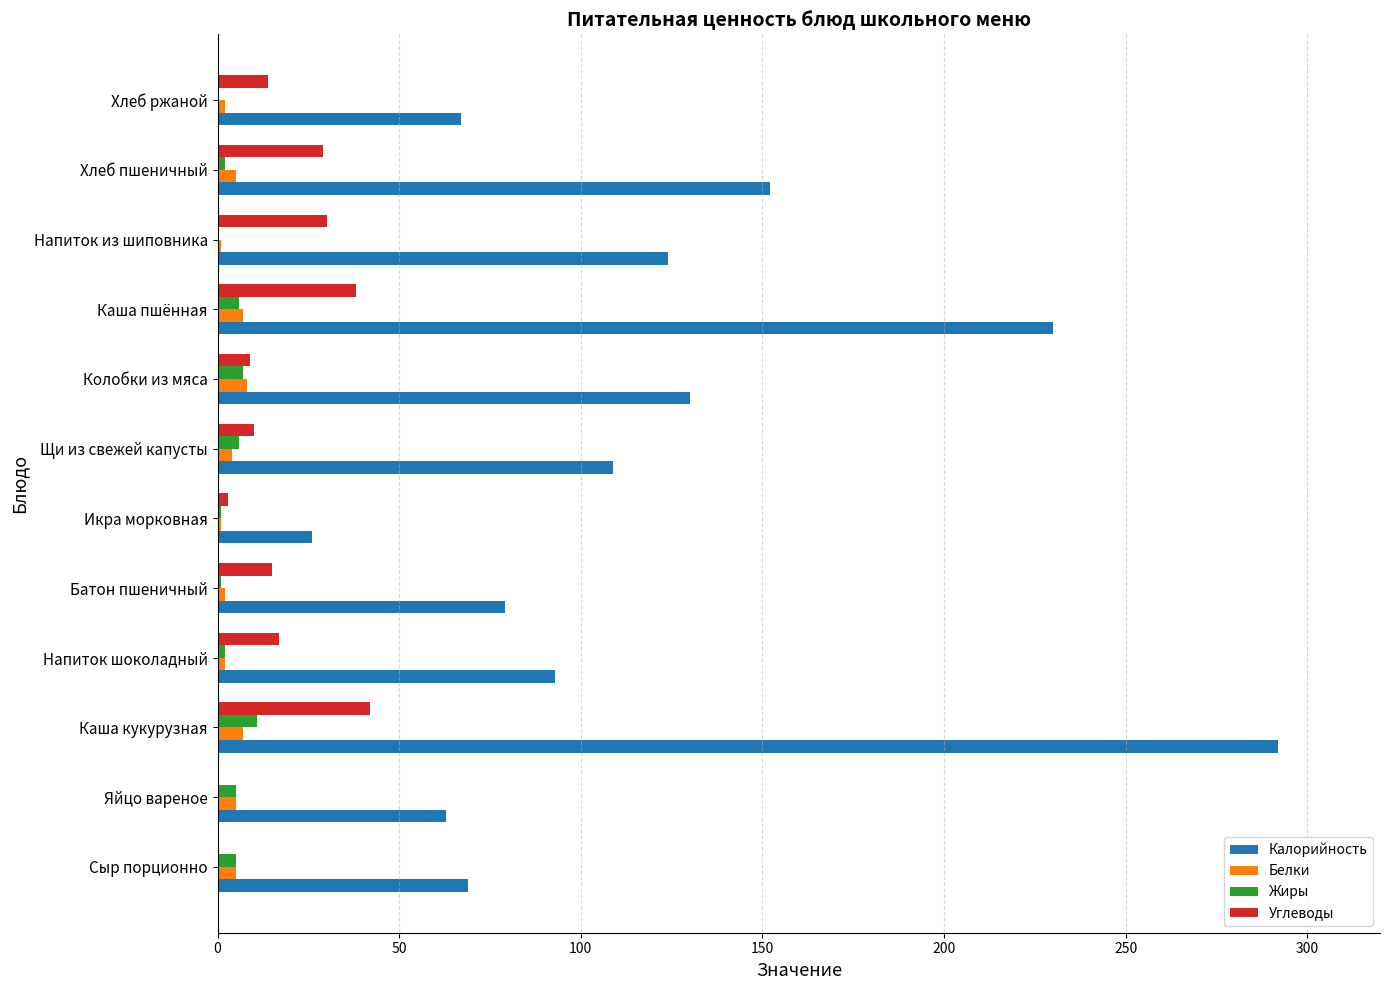

Is it true that Углеводы equals 14 at Хлеб пшеничный?

False